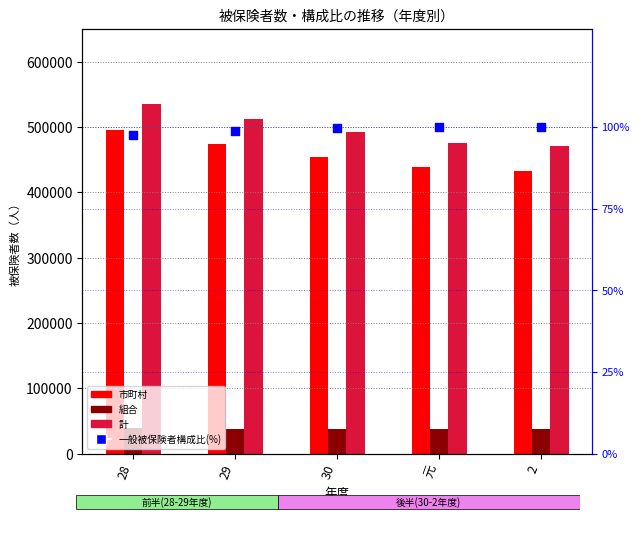

What are all the series names shown in the legend?

市町村, 組合, 計, 一般被保険者構成比(%)